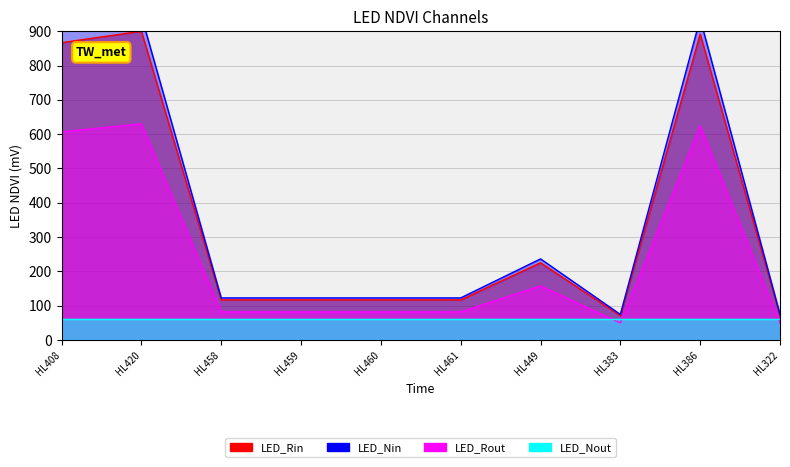

True or false: the data shows 59.0 at HL458.

False